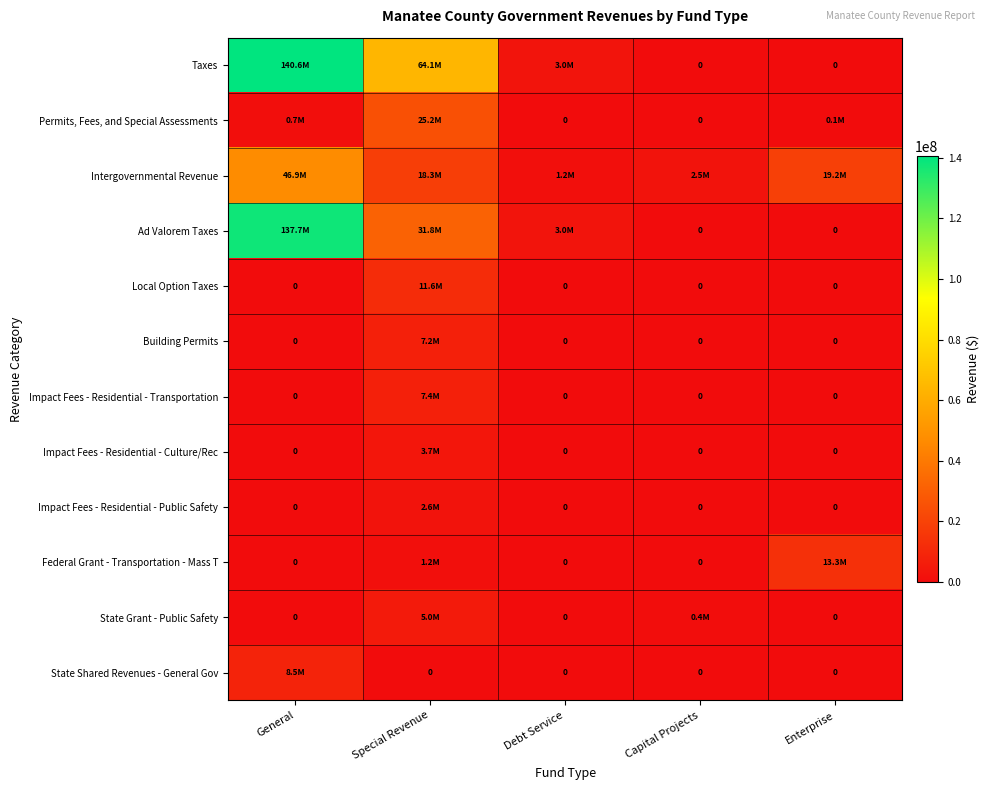

What is the spread (max minus min) of values at Debt Service?

3010000